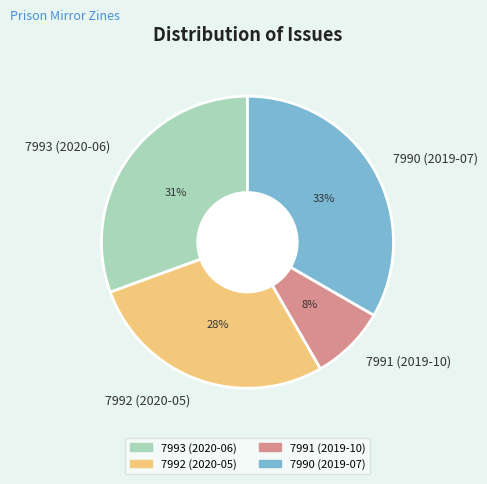

How many segments does this pie chart have?

4